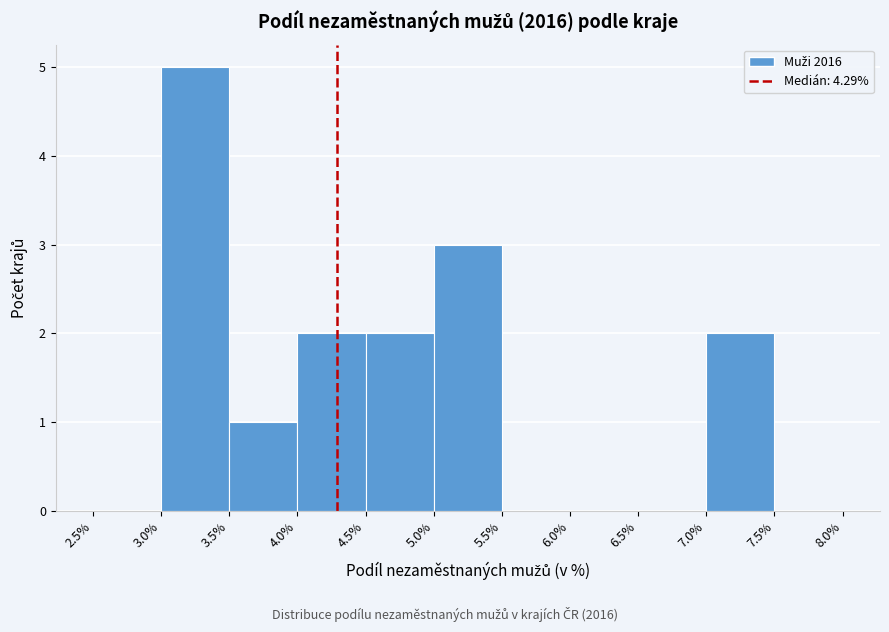

Reading left to right, transcribe this chart: for each bar, give the range it covers on the x-axis and its height. The values are not printed on the chart, so give them approximately, as read against the axis.

2.5% to 3.0%: 0
3.0% to 3.5%: 5
3.5% to 4.0%: 1
4.0% to 4.5%: 2
4.5% to 5.0%: 2
5.0% to 5.5%: 3
5.5% to 6.0%: 0
6.0% to 6.5%: 0
6.5% to 7.0%: 0
7.0% to 7.5%: 2
7.5% to 8.0%: 0